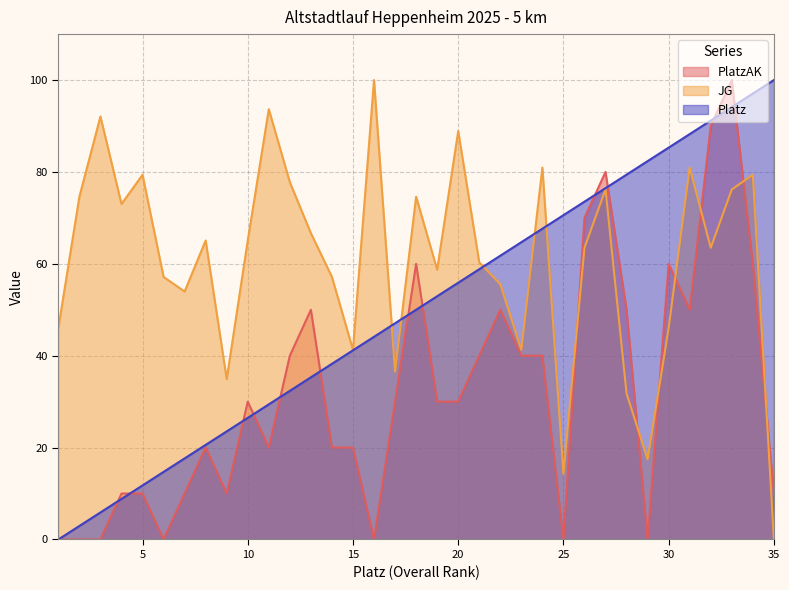

Reading left to right, list all the values displayed in this chart.

PlatzAK: 0.0	0.0	0.0	10.0	10.0	0.0	10.0	20.0	10.0	30.0	20.0	40.0	50.0	20.0	20.0	0.0	30.0	60.0	30.0	30.0	40.0	50.0	40.0	40.0	0.0	70.0	80.0	50.0	0.0	60.0	50.0	90.0	100.0	60.0	10.0
JG: 46.0	74.6	92.1	73.0	79.4	57.1	54.0	65.1	34.9	65.1	93.7	77.8	66.7	57.1	41.3	100.0	36.5	74.6	58.7	88.9	60.3	55.6	41.3	81.0	14.3	63.5	76.2	31.7	17.5	46.0	81.0	63.5	76.2	79.4	0.0
Platz: 0.0	2.9	5.9	8.8	11.8	14.7	17.6	20.6	23.5	26.5	29.4	32.4	35.3	38.2	41.2	44.1	47.1	50.0	52.9	55.9	58.8	61.8	64.7	67.6	70.6	73.5	76.5	79.4	82.4	85.3	88.2	91.2	94.1	97.1	100.0